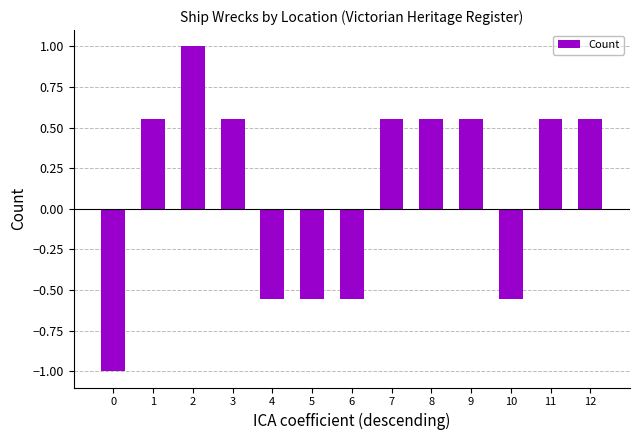

True or false: the data shows 0.8 at 7.

False